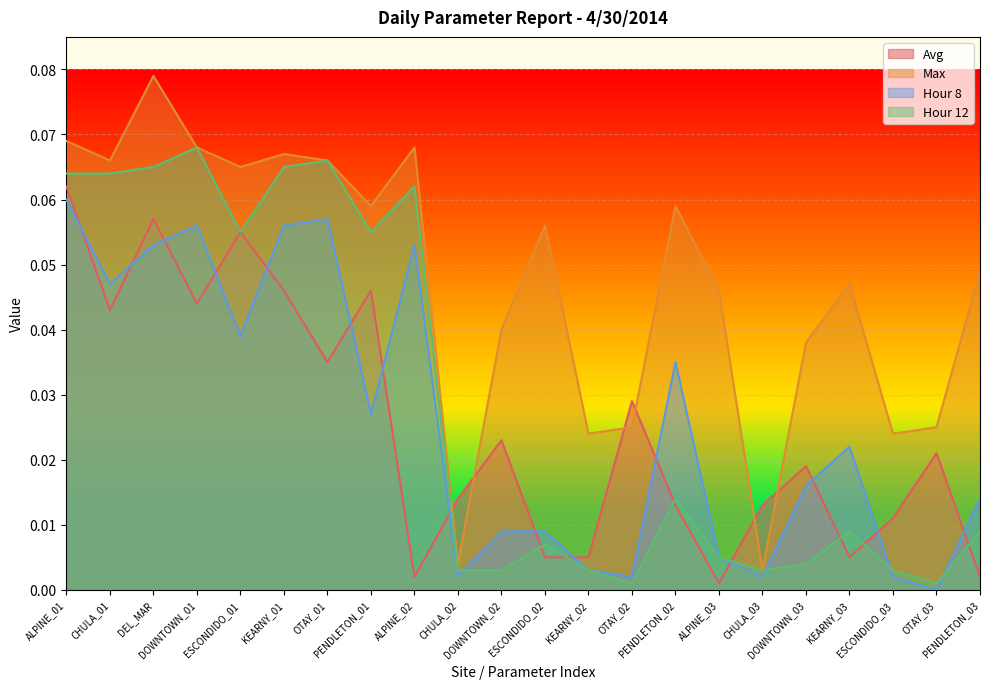

What is the sum of the Avg values at CHULA_02 and ESCONDIDO_01?

0.1